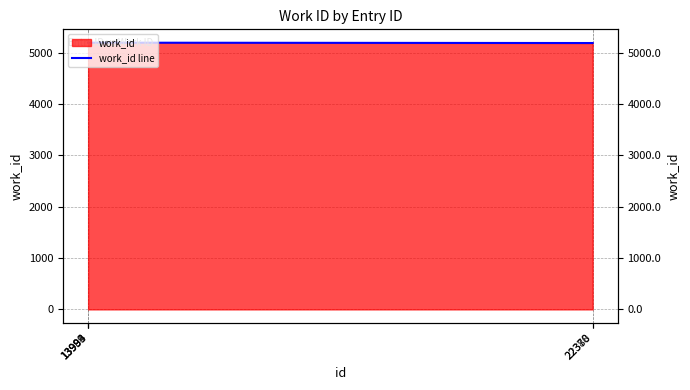

The chart shows a value of 7673 at 22380. True or false?

False